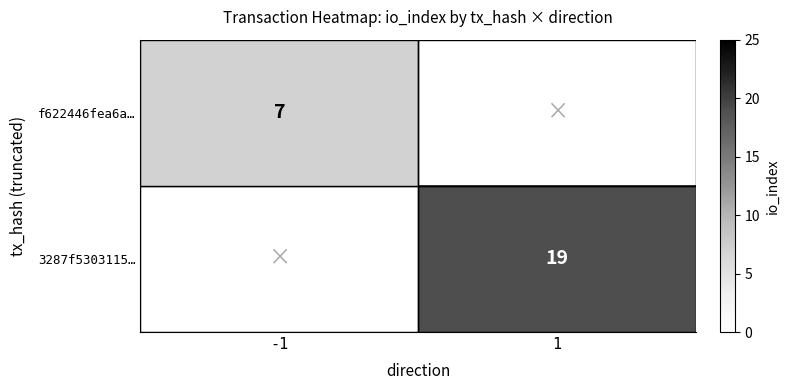

Is it true that 3287f5303115… equals 19 at 1?

True